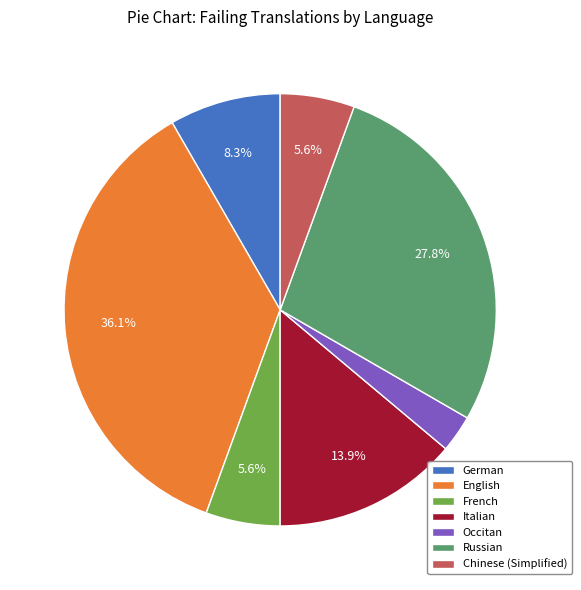

How many segments does this pie chart have?

7